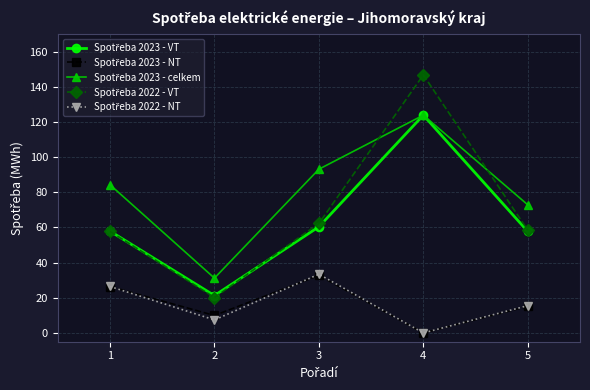

Does the chart have visible grid lines?

Yes